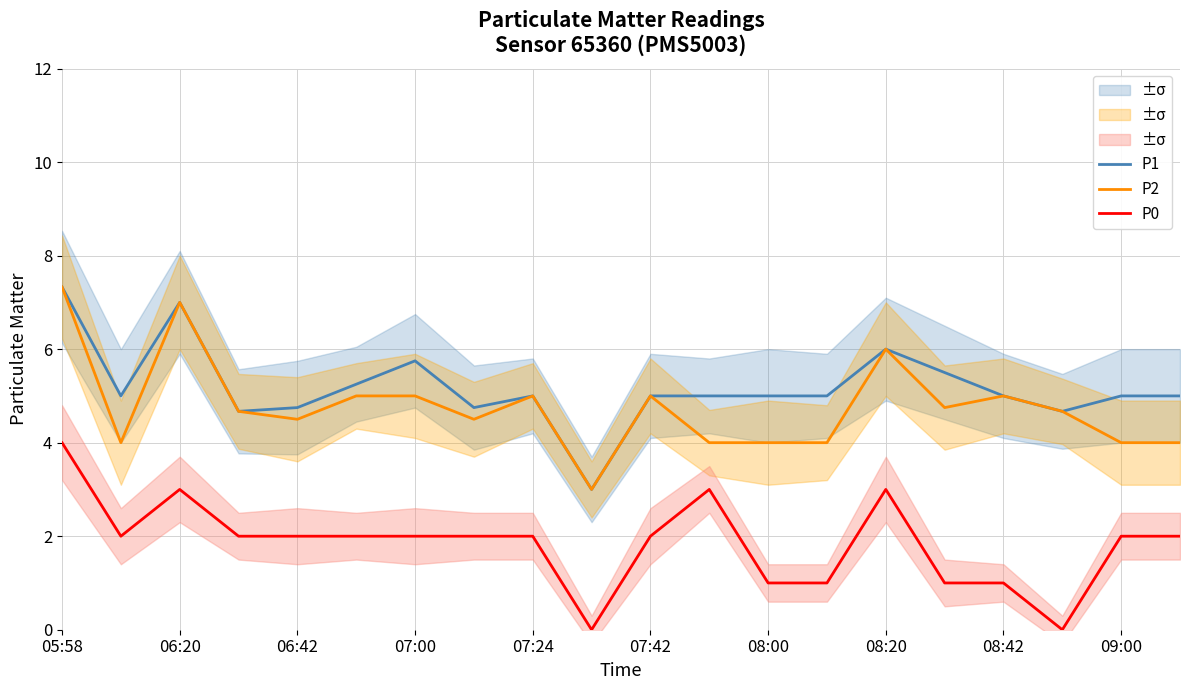

True or false: P2 and P0 intersect in this chart.

False